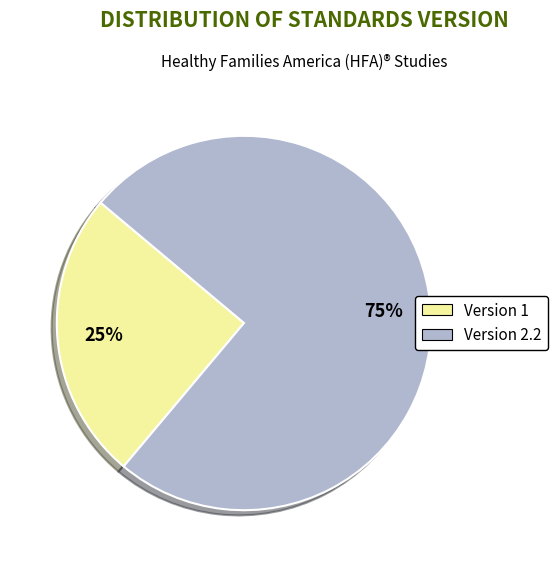

What is the largest slice in the pie chart?

Version 2.2